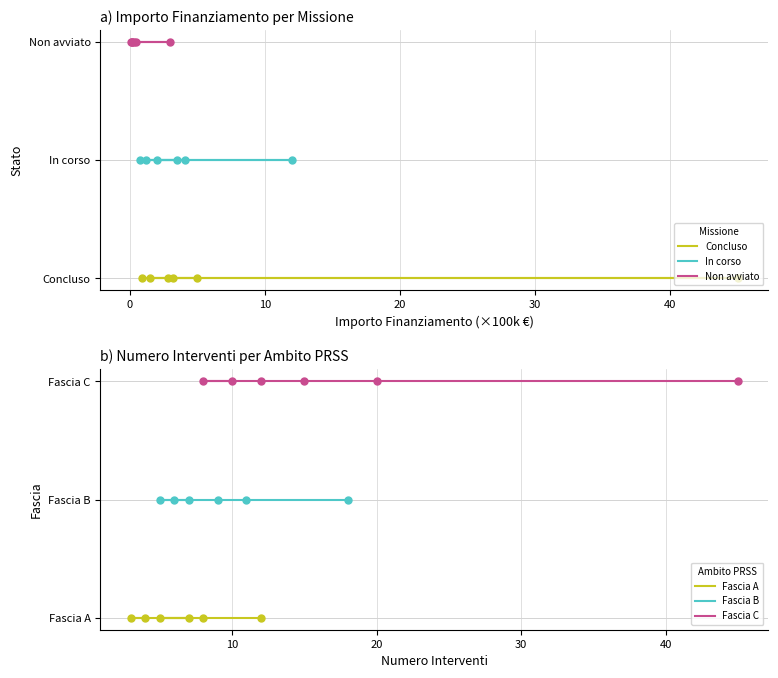

True or false: Non avviato and Concluso intersect in this chart.

False